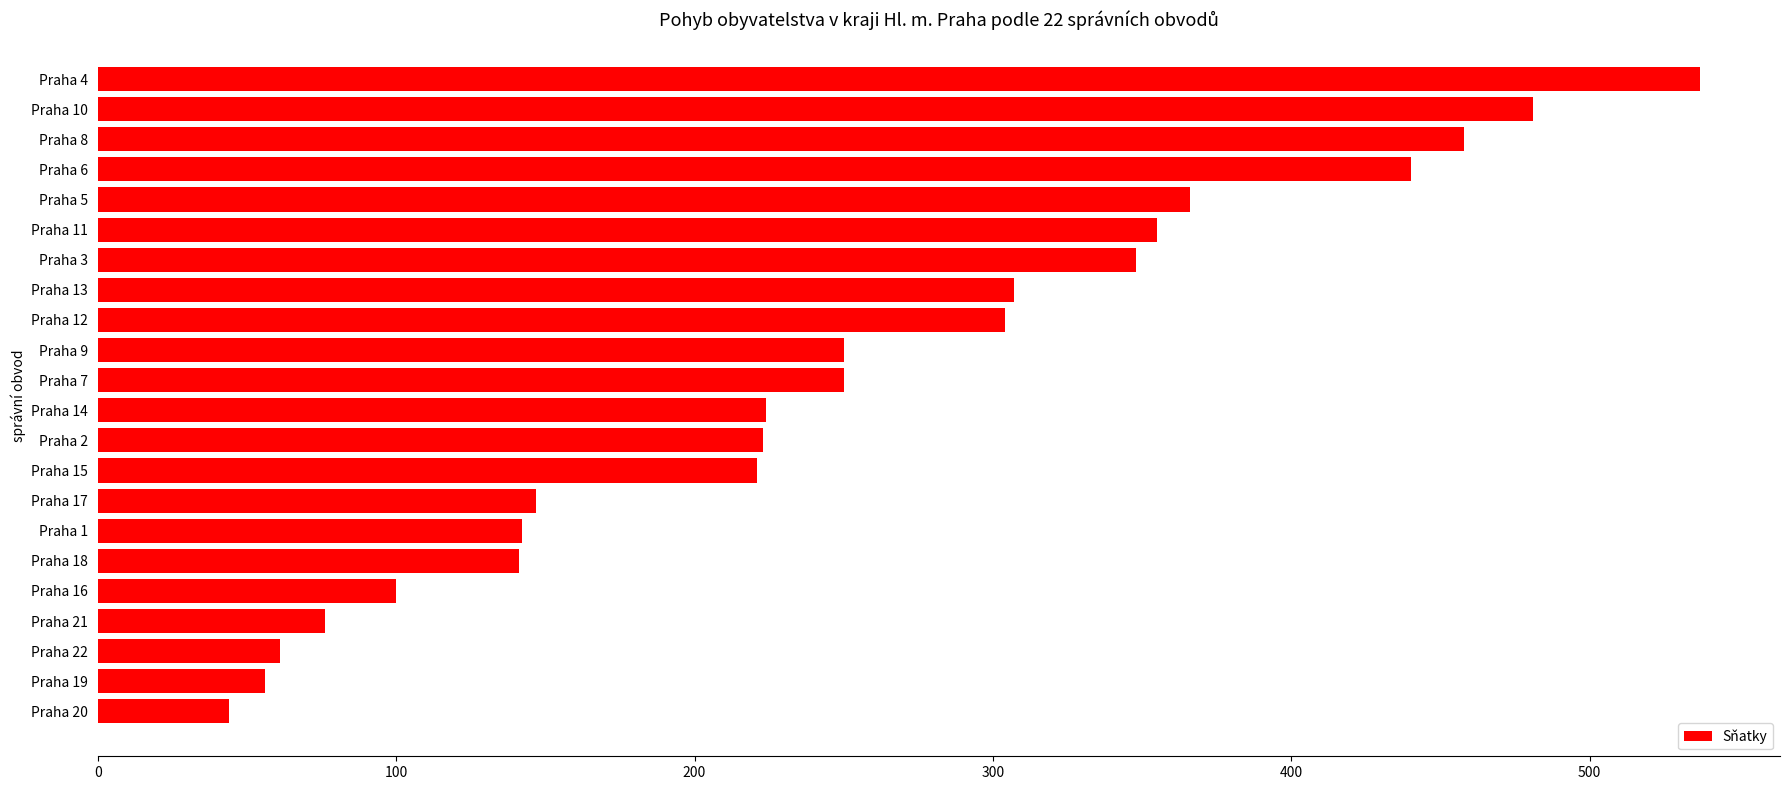

Which has a higher value, Praha 13 or Praha 4?

Praha 4